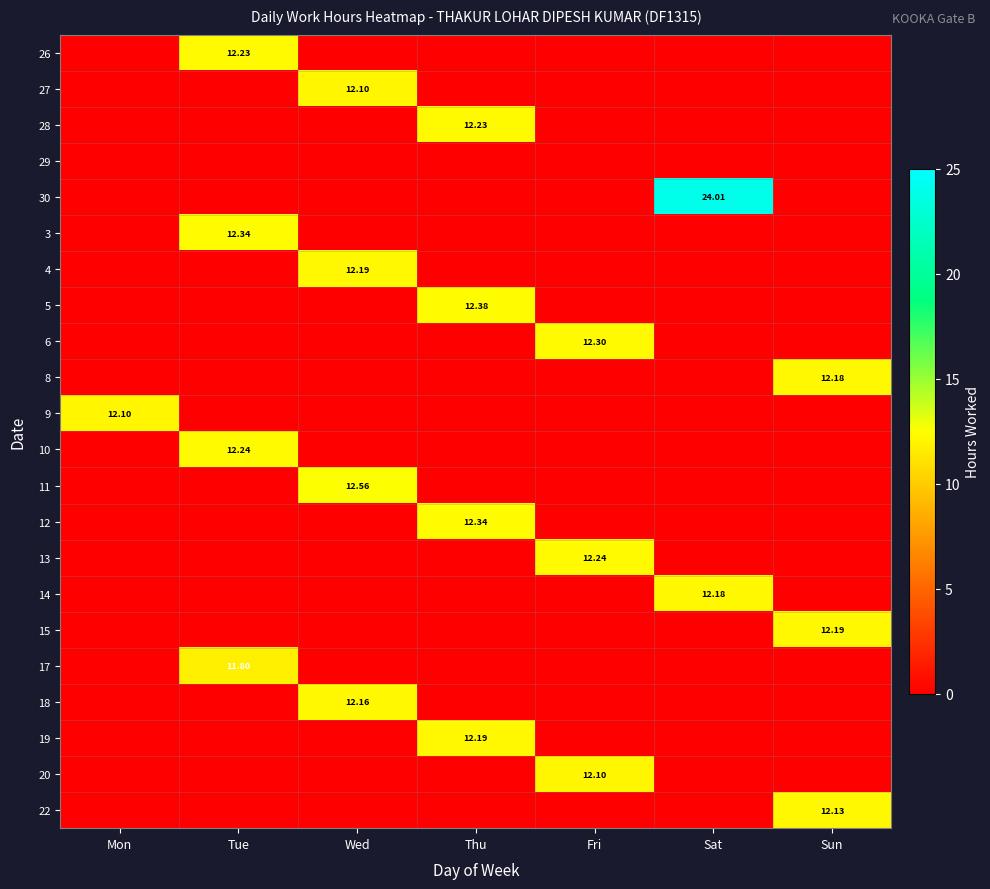

How many data points in 3 are above 0?

1